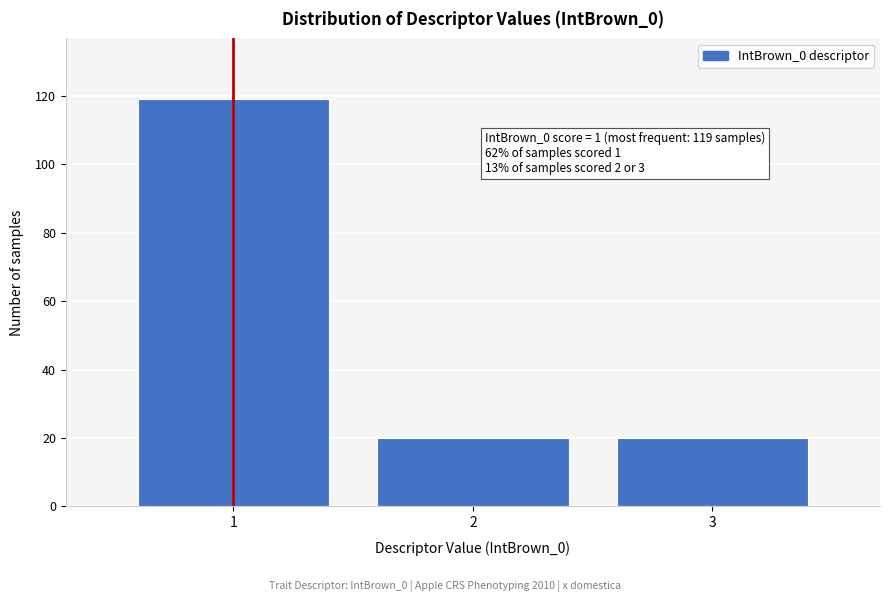

Reading left to right, transcribe all the data shown in this chart.

1=119	2=20	3=20